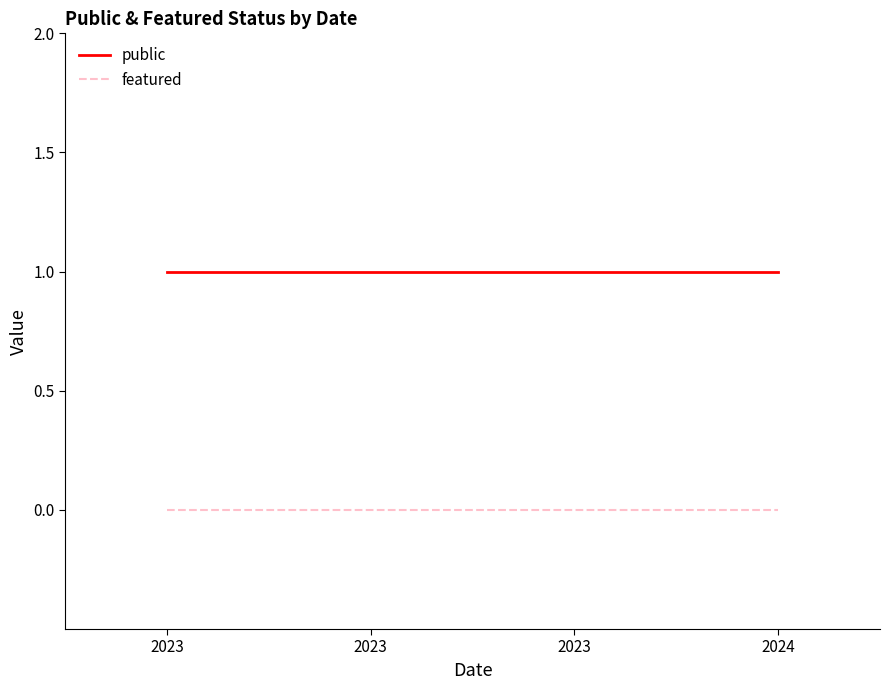

List the labels in order of public value, smallest first.

2023, 2023, 2023, 2024